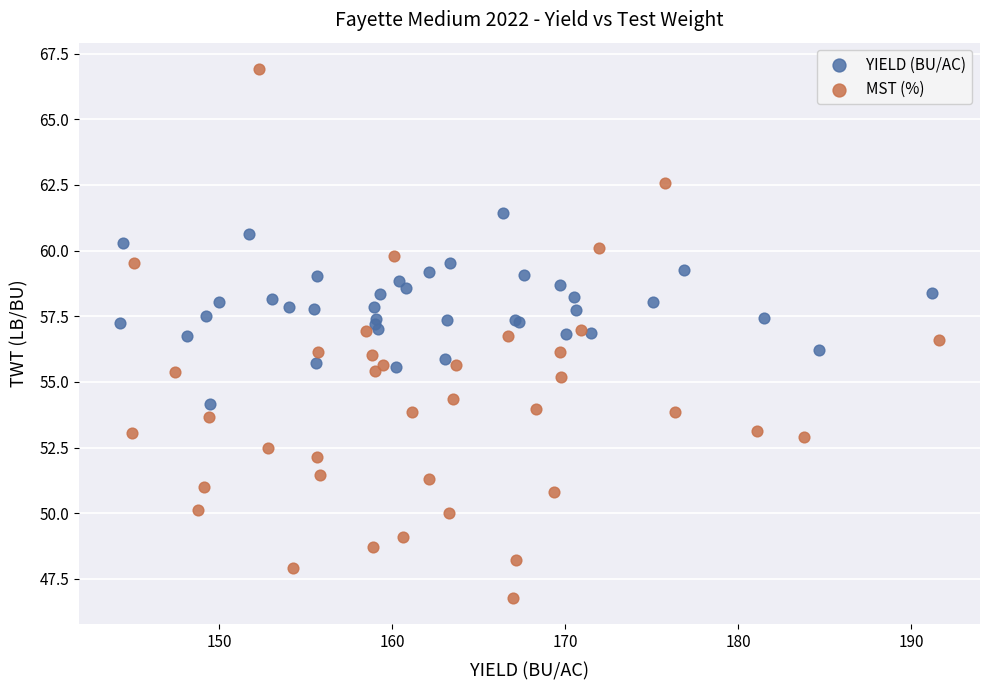

Which series reaches the maximum Y coordinate?

MST (%)